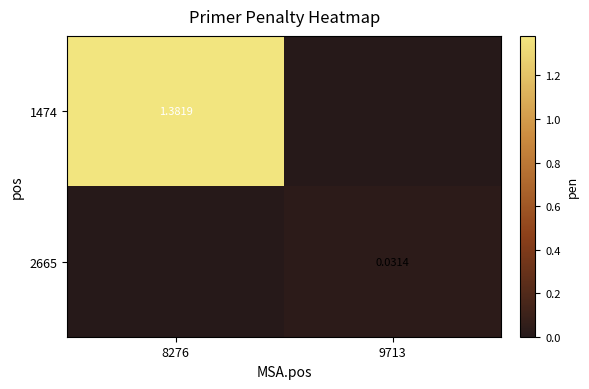

Which series has the largest range (max minus min)?

1474